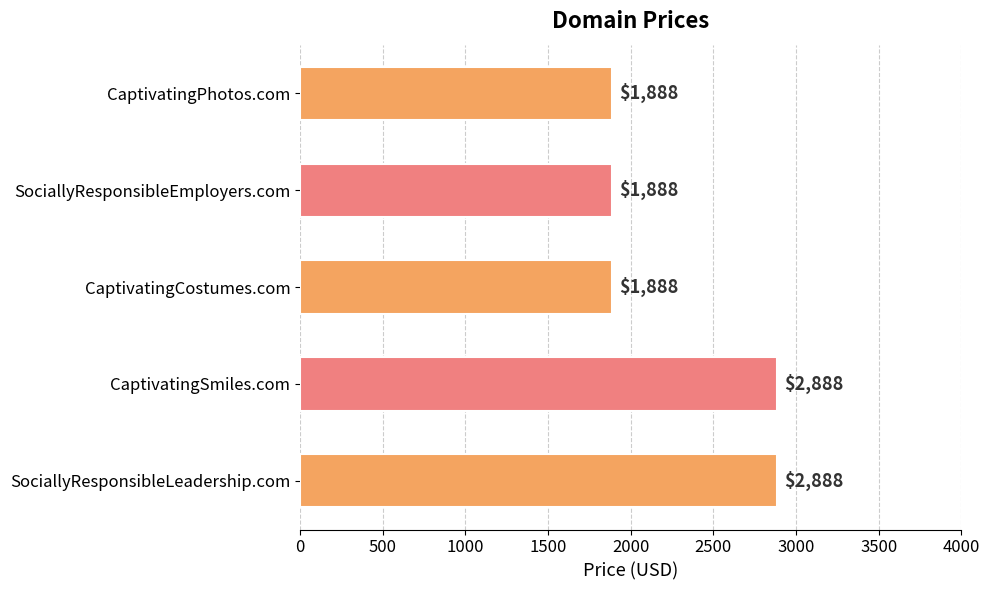

Approximately how many times larger is the value at SociallyResponsibleEmployers.com compared to CaptivatingSmiles.com?

0.7